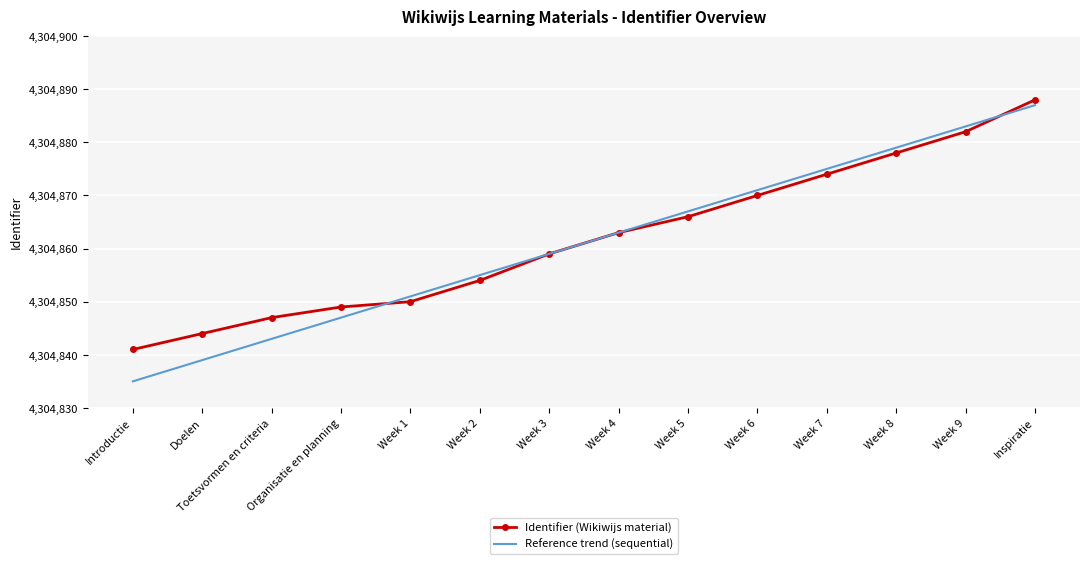

What is the highest value of the Reference trend (sequential) series?

4304887